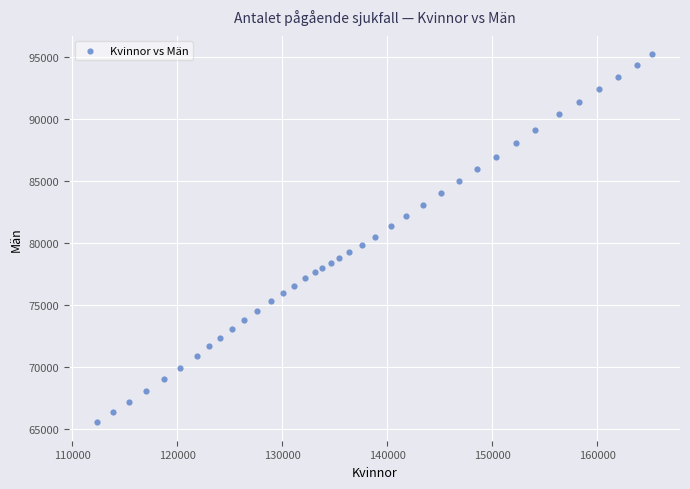

What is the range of Y values (max minus min)?

29624.4